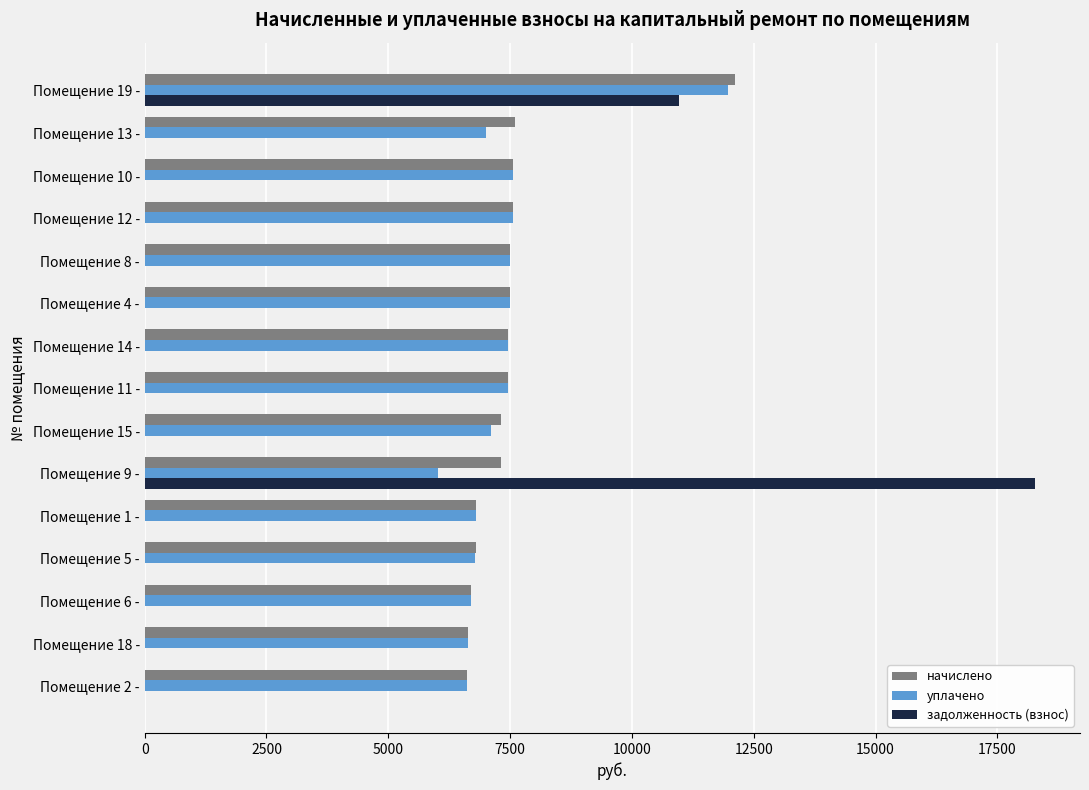

What is the total value across all series at Помещение 10 -?

15136.1